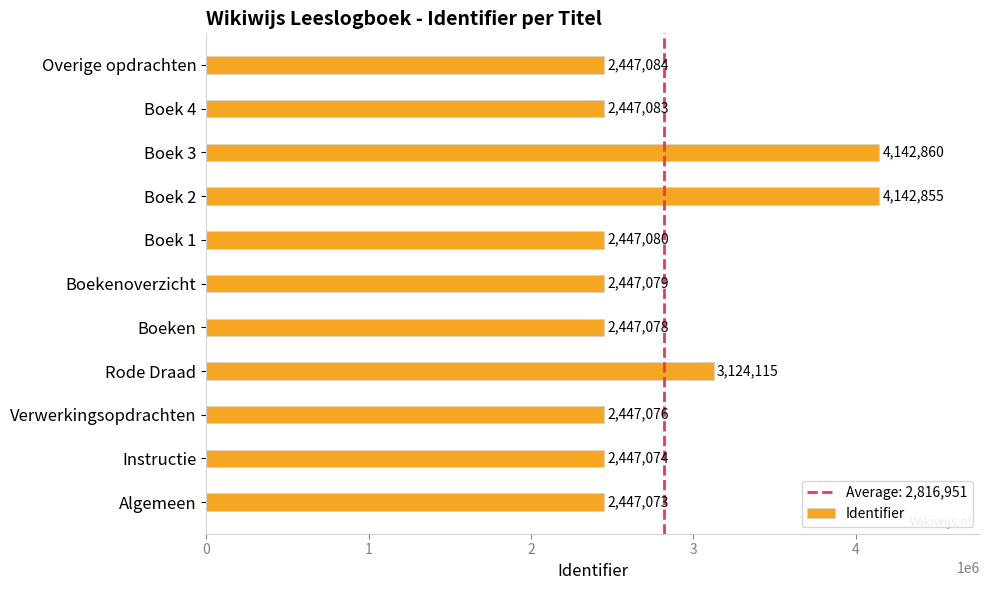

What is the change in value from Boek 2 to Boek 3?

+5